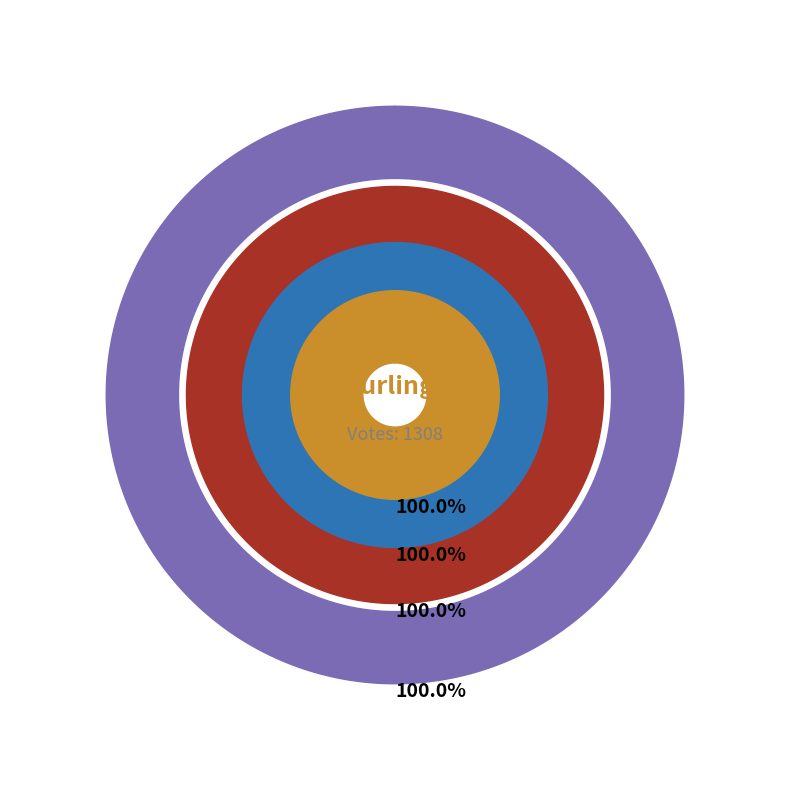

True or false: Write-Ins accounts for 13% of the total.

False